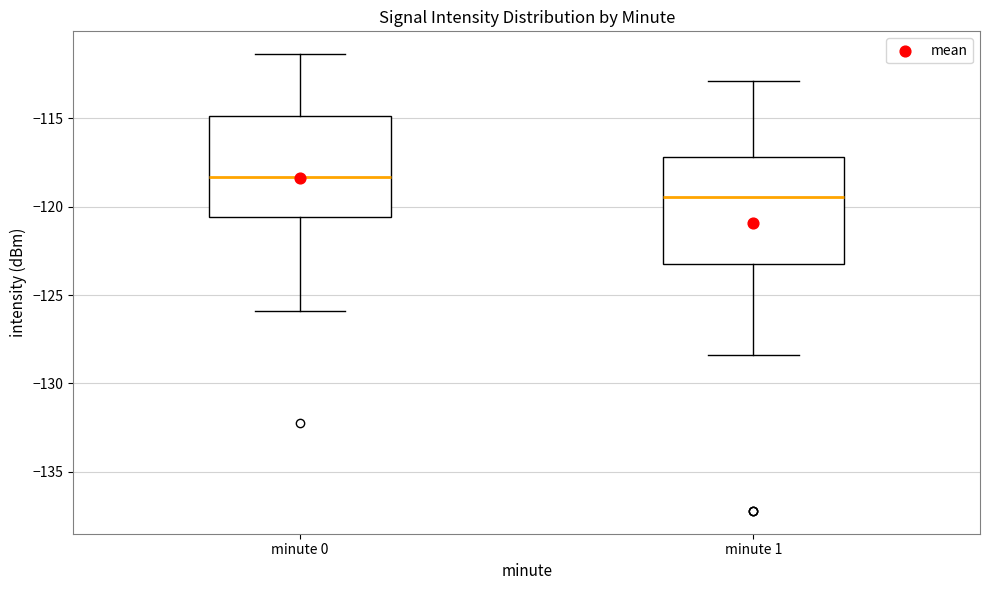

Which box has the lowest median line?

minute 1